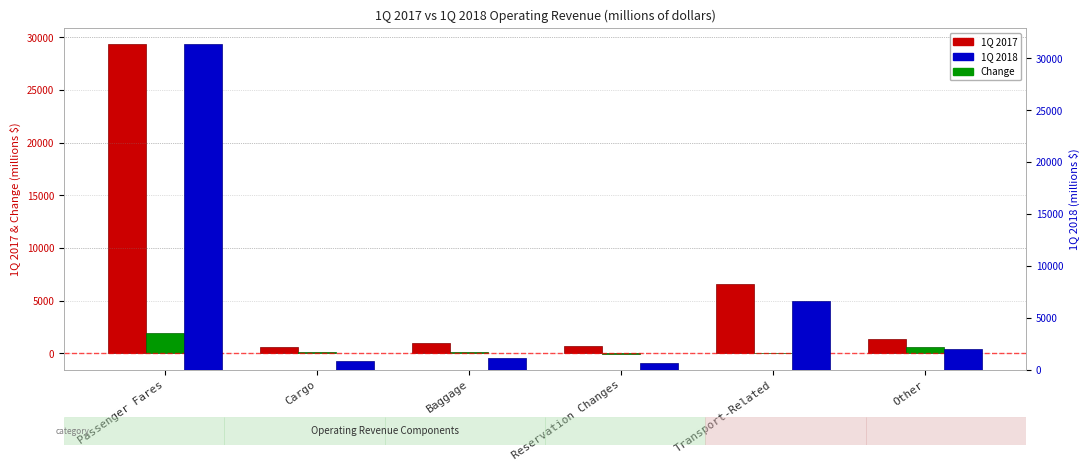

What are all the series names shown in the legend?

1Q 2017, Change, 1Q 2018